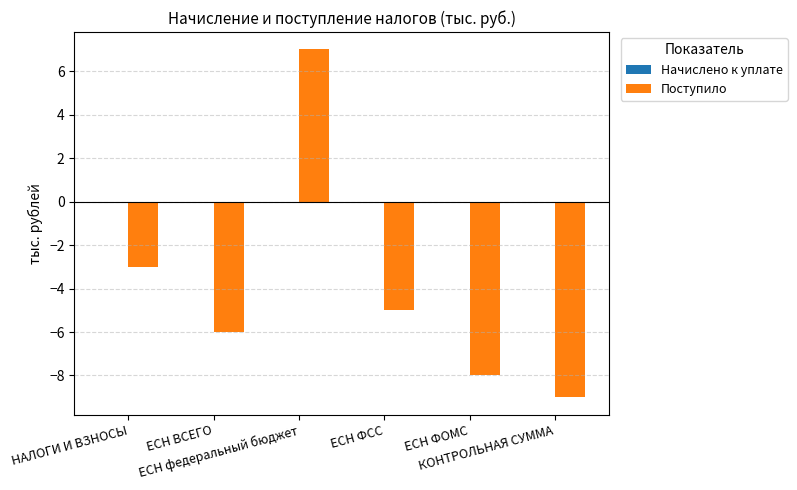

What position from the right is НАЛОГИ И ВЗНОСЫ?

6